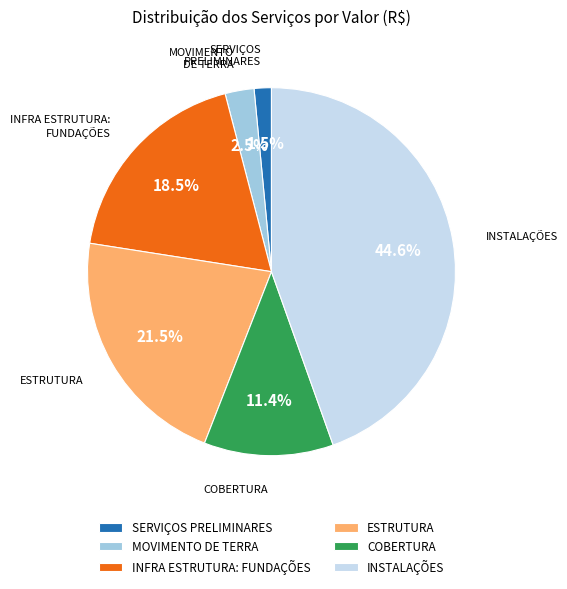

Which has a higher value, SERVIÇOS PRELIMINARES or ESTRUTURA?

ESTRUTURA